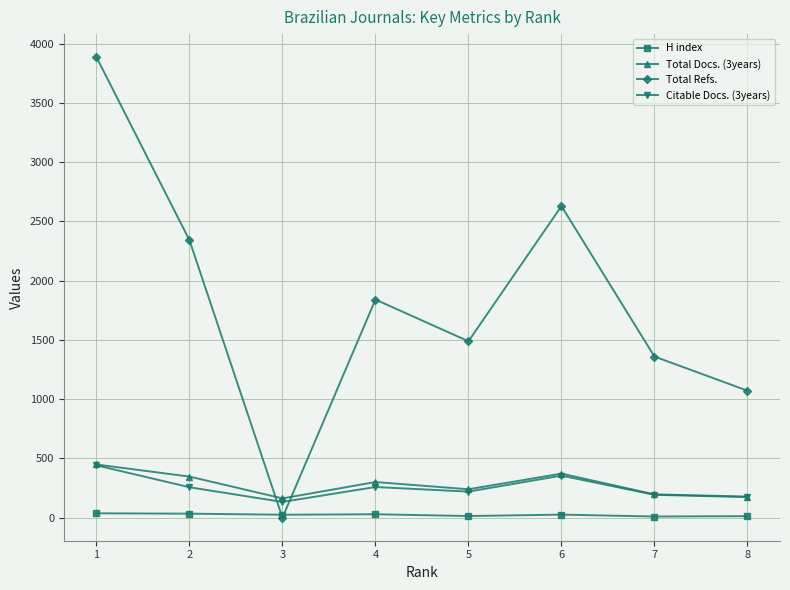

In Total Refs., how many points are higher than both neighbors (excluding endpoints)?

2